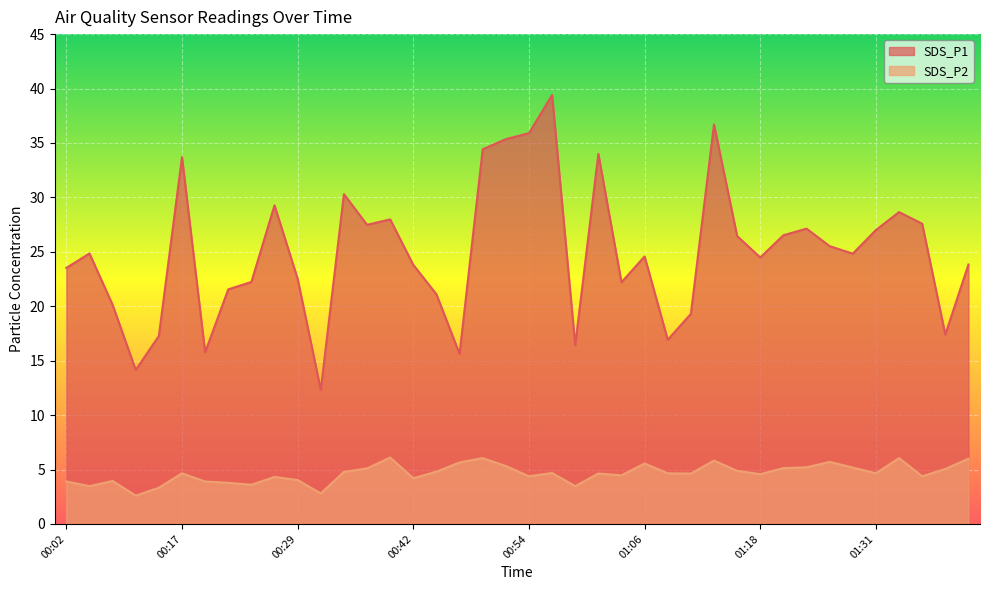

Rank the categories by SDS_P1 value from highest to lowest.

00:56, 01:14, 00:54, 00:52, 00:49, 01:01, 00:17, 00:34, 00:27, 01:34, 00:39, 01:36, 00:37, 01:23, 01:31, 01:21, 01:16, 01:26, 00:04, 01:29, 01:06, 01:18, 01:41, 00:42, 00:02, 00:29, 00:25, 01:04, 00:22, 00:44, 00:07, 01:11, 01:38, 00:15, 01:09, 00:59, 00:20, 00:47, 00:09, 00:32